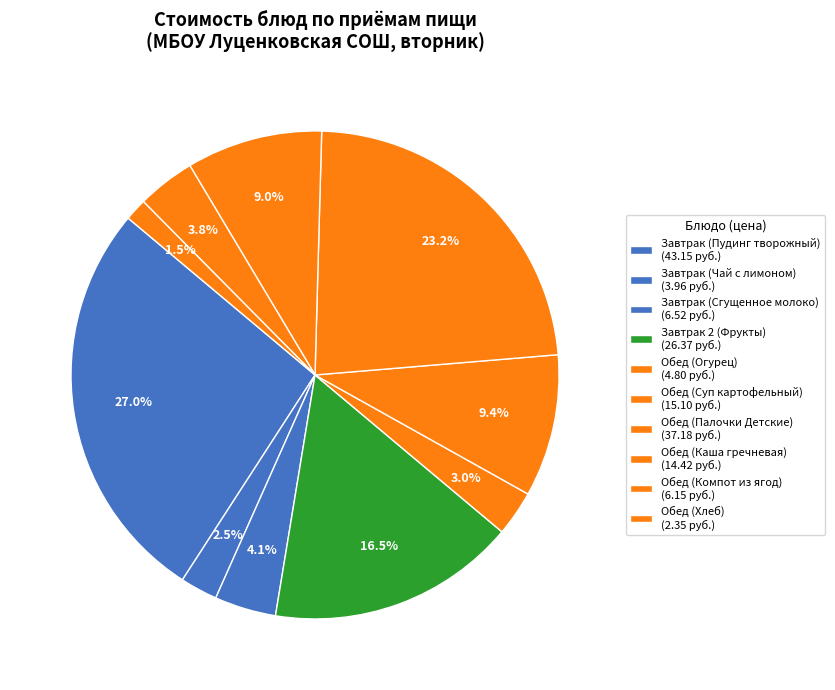

Which slice is the largest?

Завтрак (Пудинг творожный)